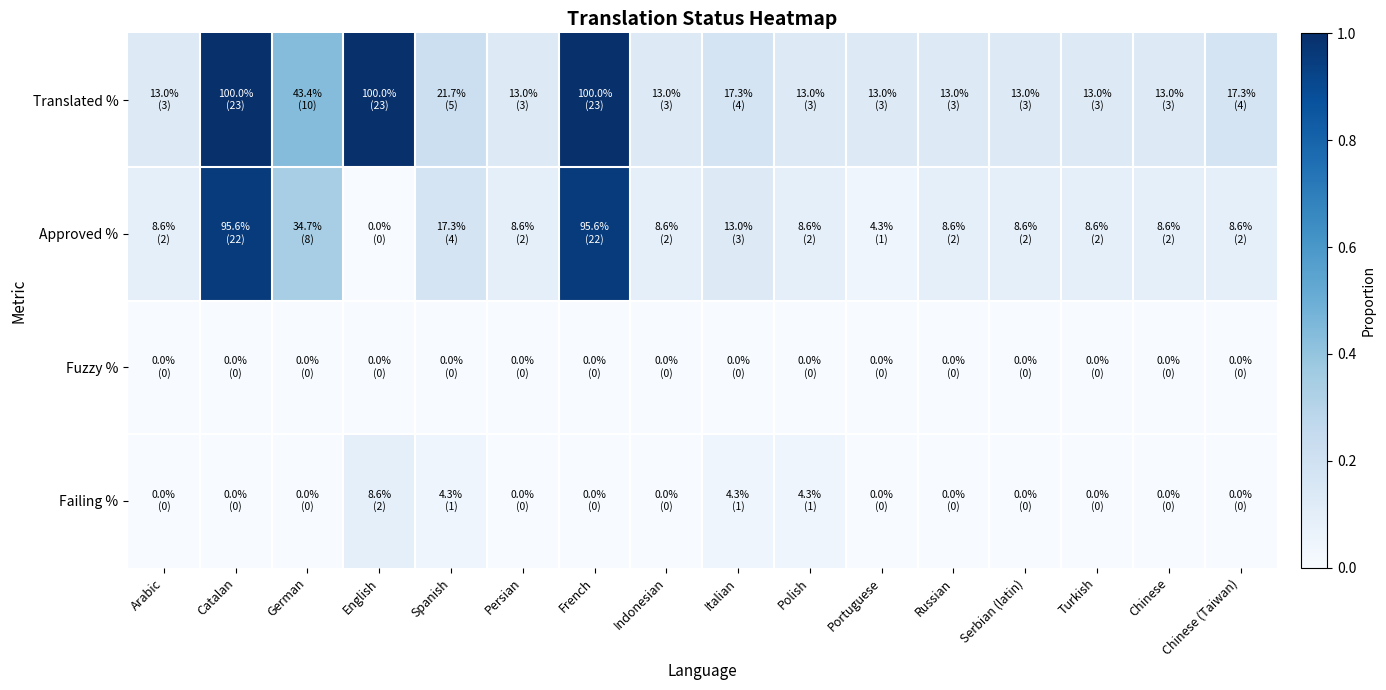

What is the spread (max minus min) of values at French?

1.0